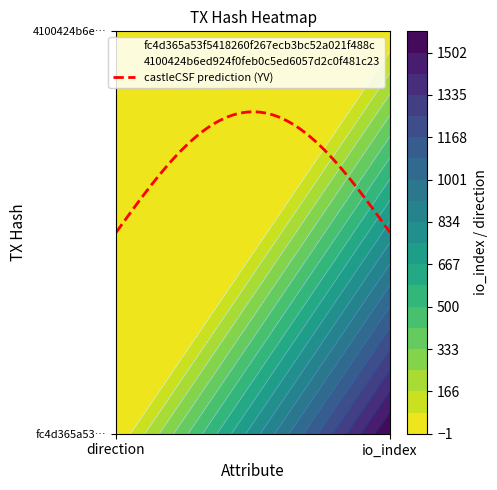

How many 4100424b6ed924f0feb0c5ed6057d2c0f481c23 values are between 1 and 4?

2